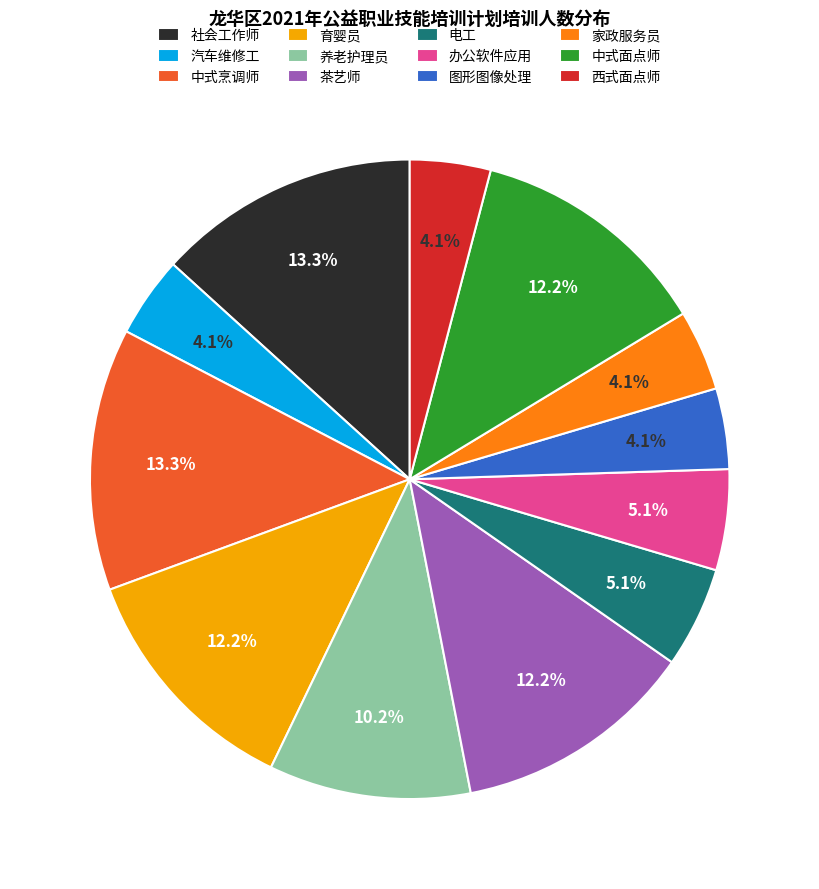

To the nearest percent, what is the difference between the largest and smallest slice percentages?

9%